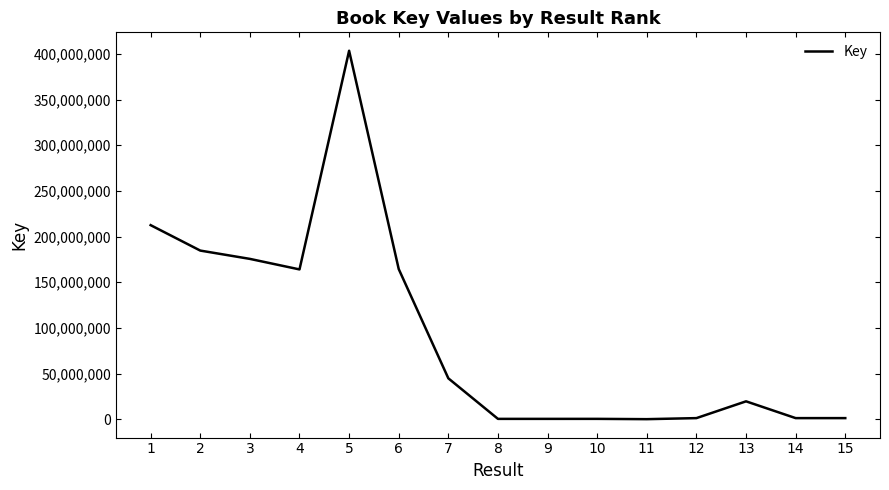

Is it true that the value at 4 is 40213081?

False